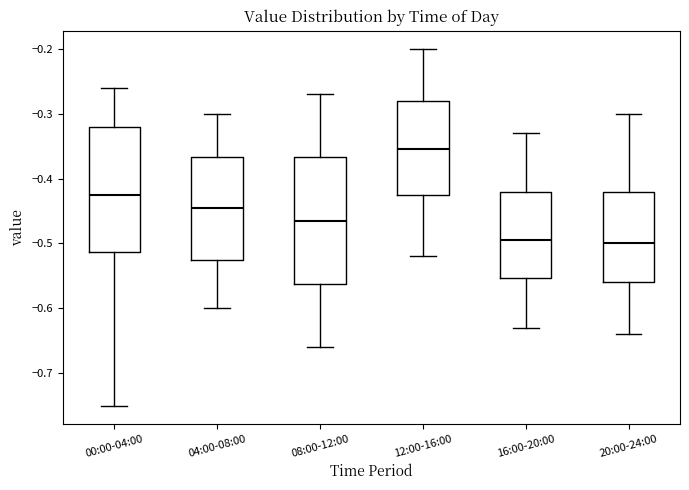

Which box has the highest median line?

12:00-16:00